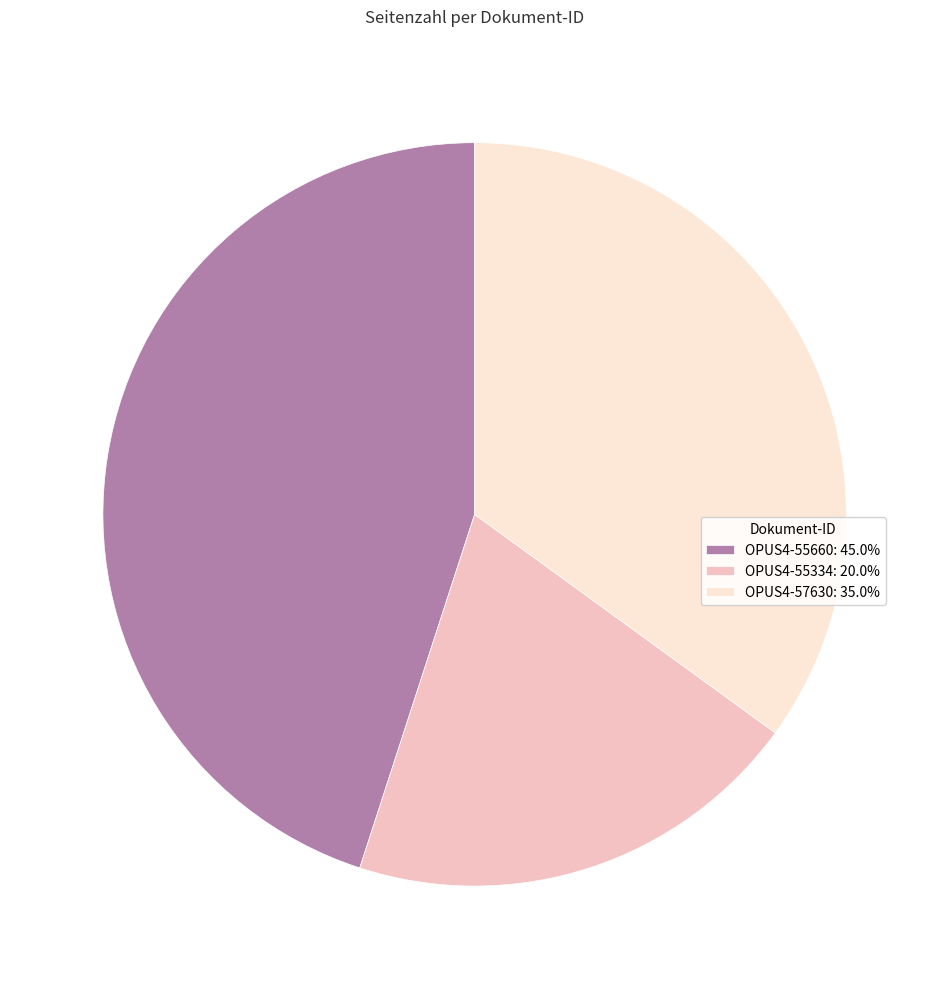

Is the sum of OPUS4-57630: 35.0% and OPUS4-55334: 20.0% greater than half?

Yes